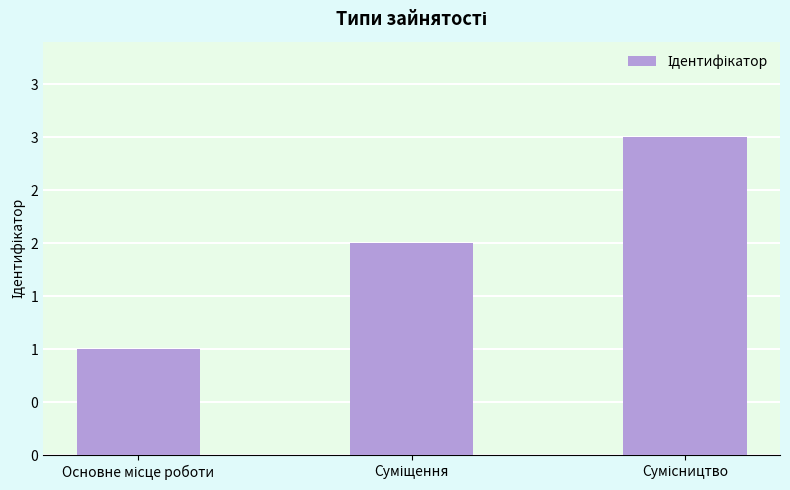

How many bars are there in total?

3